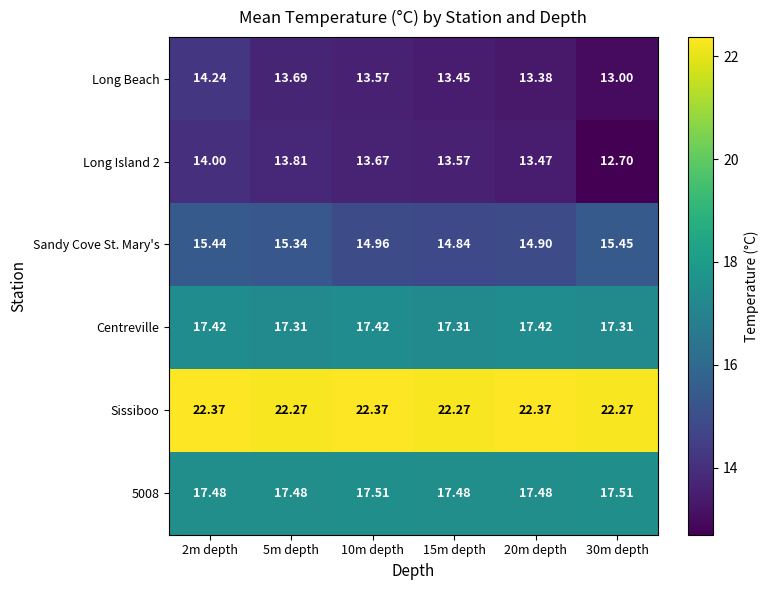

What is the smallest value displayed?

12.7